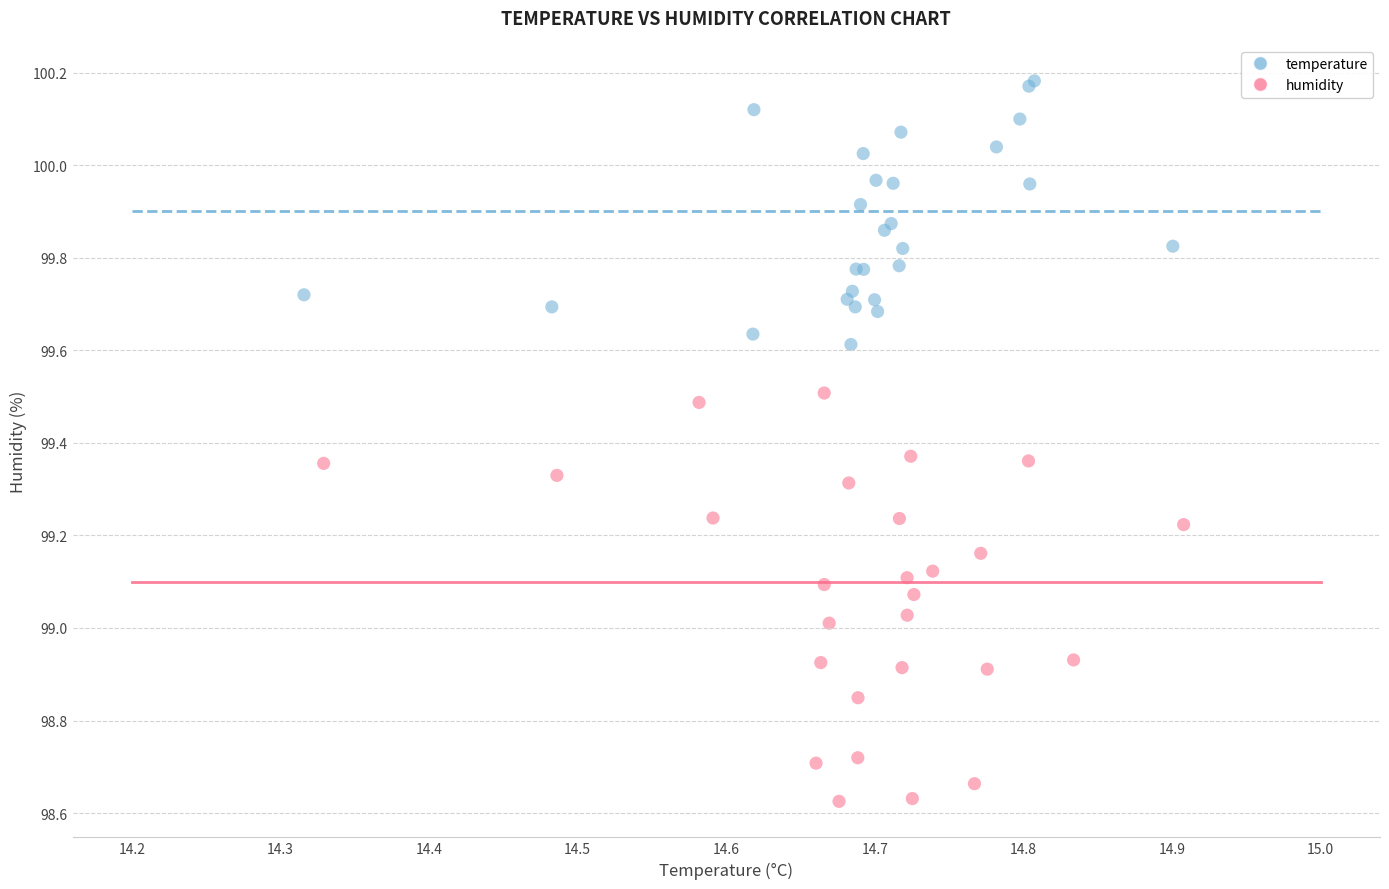

Which series has the largest Y range (max minus min)?

humidity